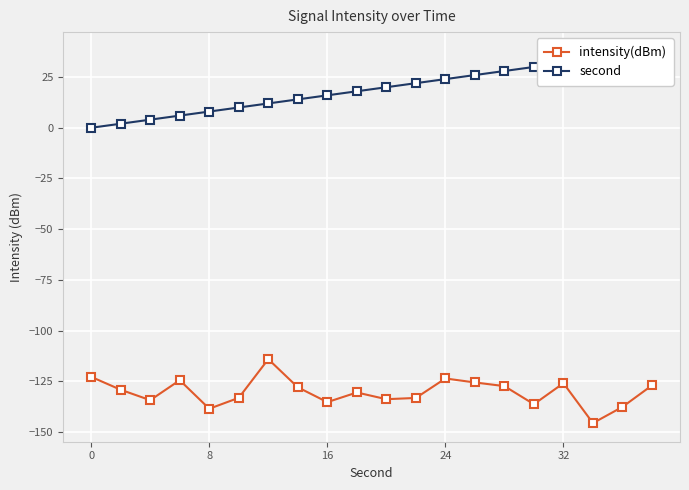

What is the lowest value of the intensity(dBm) series?

-145.7